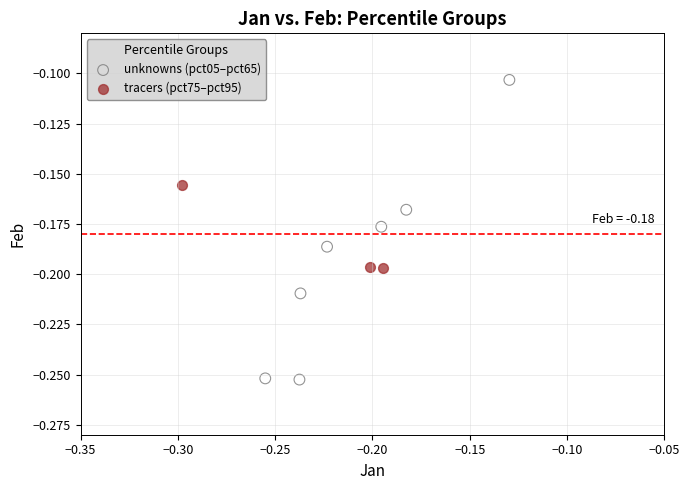

Which series has the largest Y range (max minus min)?

unknowns (pct05–pct65)